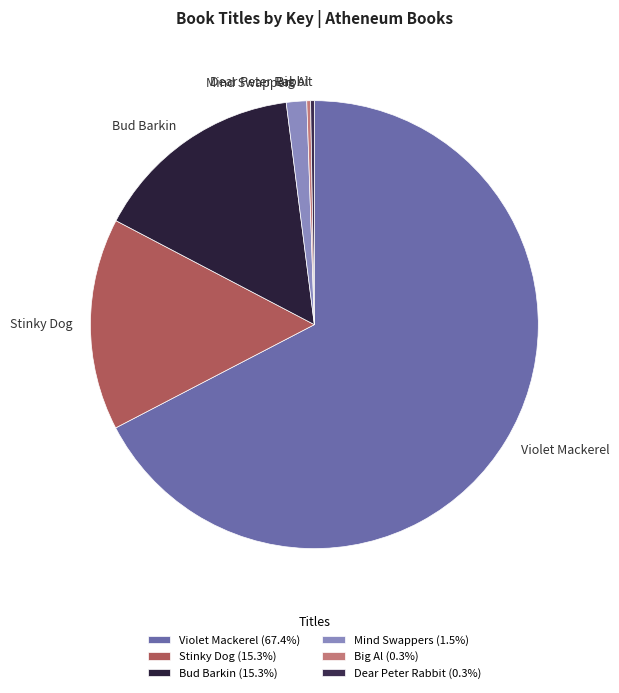

Does Violet Mackerel represent more than half of the total?

Yes